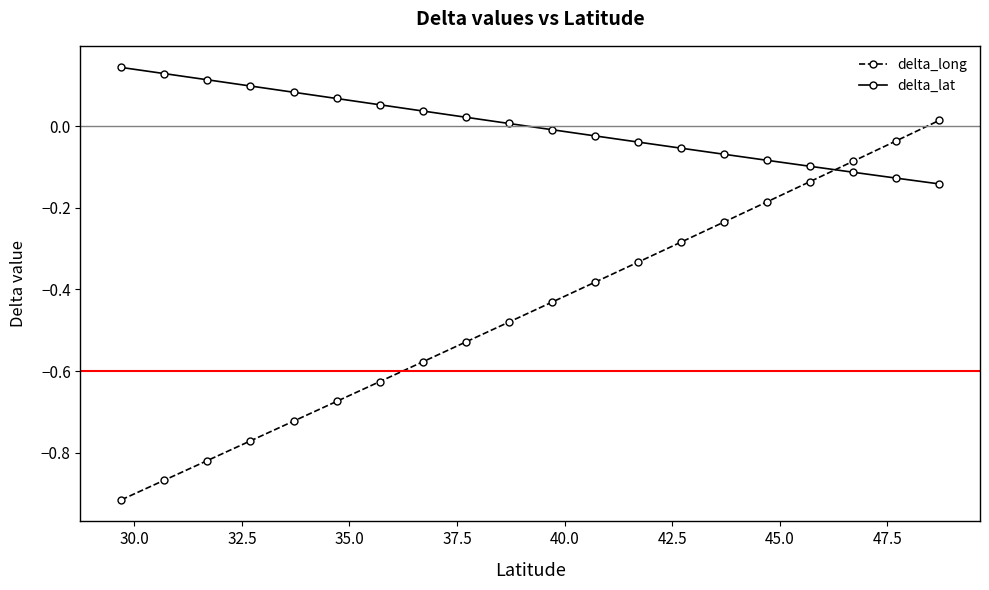

After their last crossing, which series has the higher values: delta_long or delta_lat?

delta_long